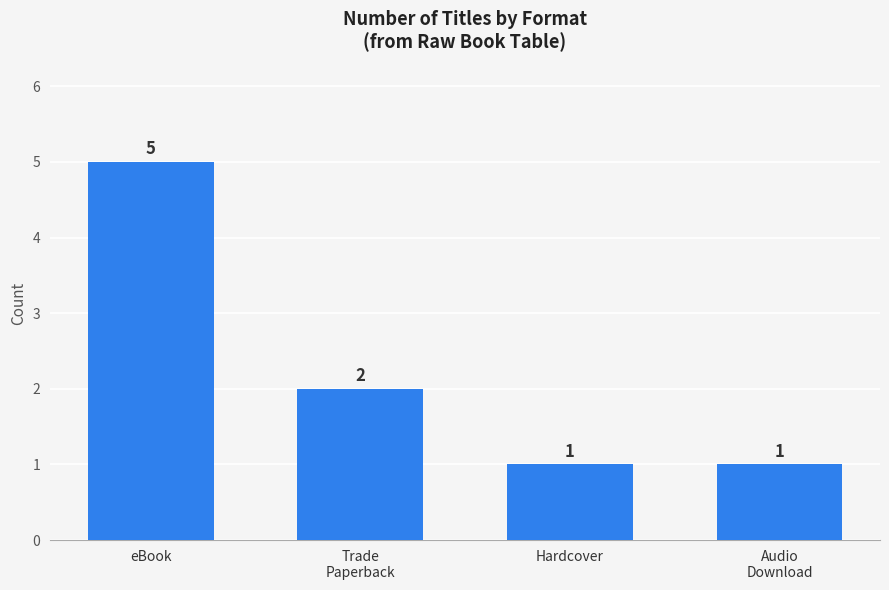

What is the value of the 3rd bar from the left?

1